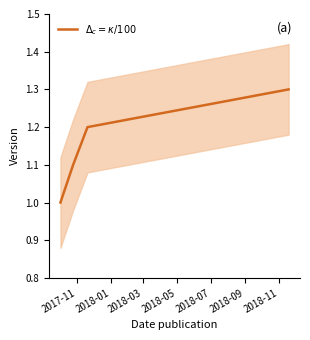

The value at 2018-01 is 0.6. True or false?

False